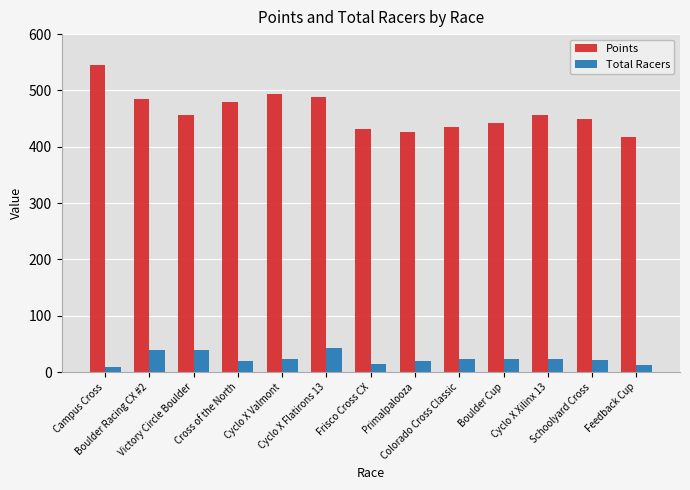

Where does the Total Racers series first go above 23?

Boulder Racing CX #2